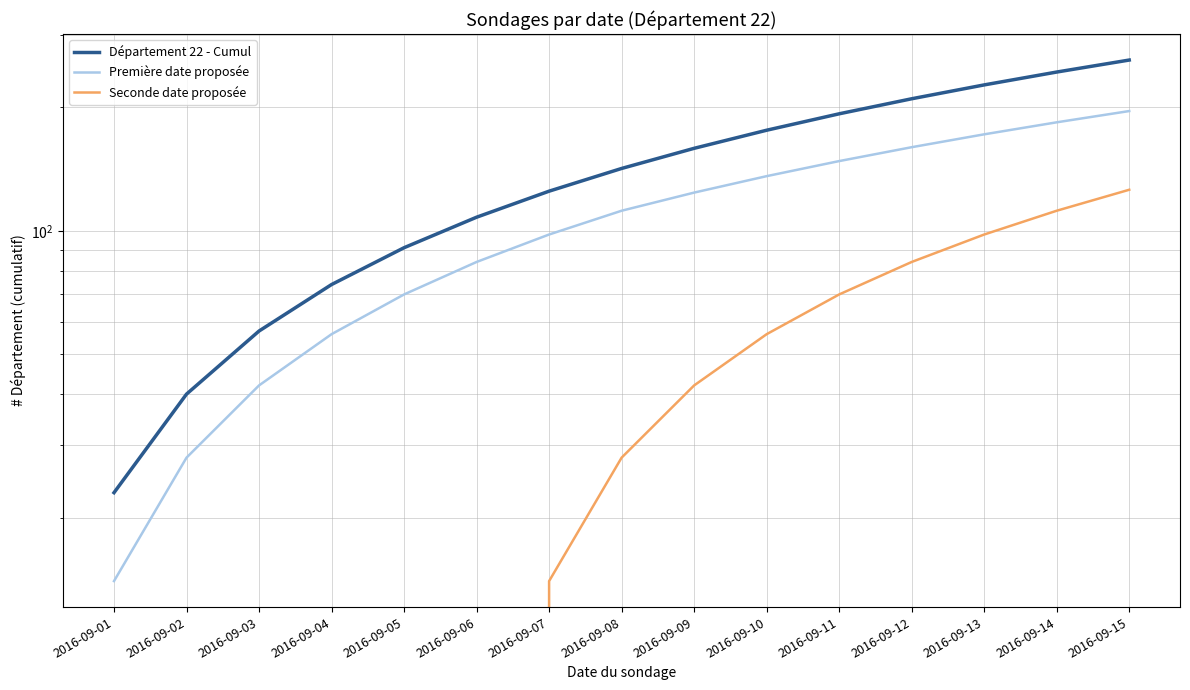

Which series has the widest spread of values?

Département 22 - Cumul